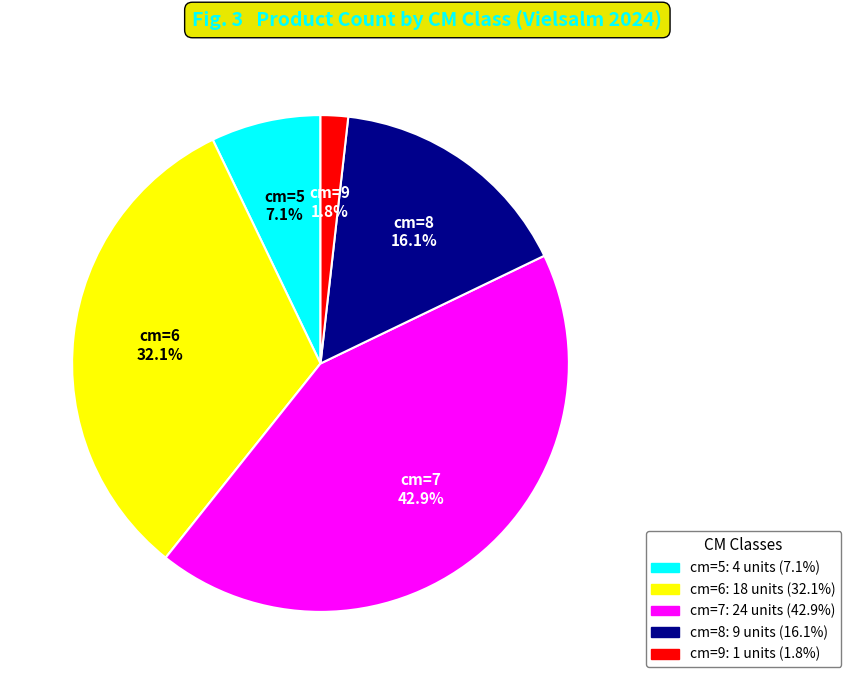

Is there a majority slice in this chart?

No